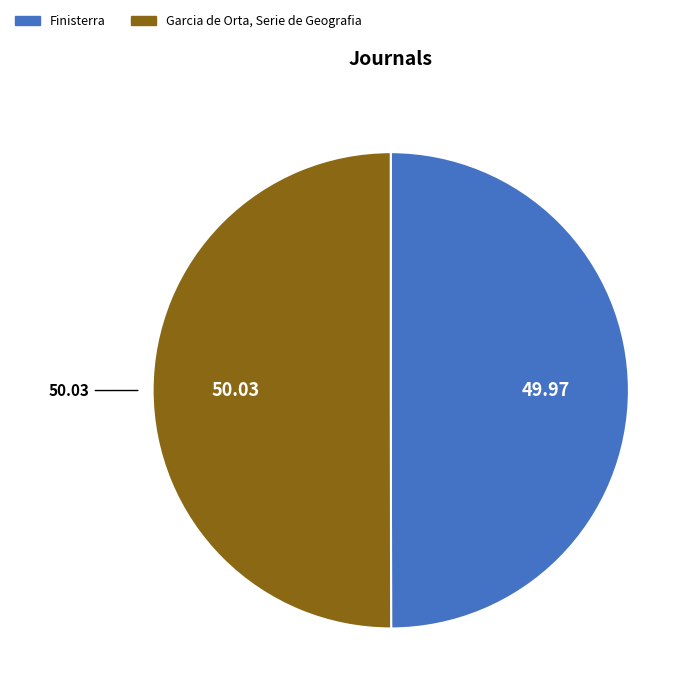

Combined, do Garcia de Orta, Serie de Geografia and Finisterra account for over 50%?

Yes